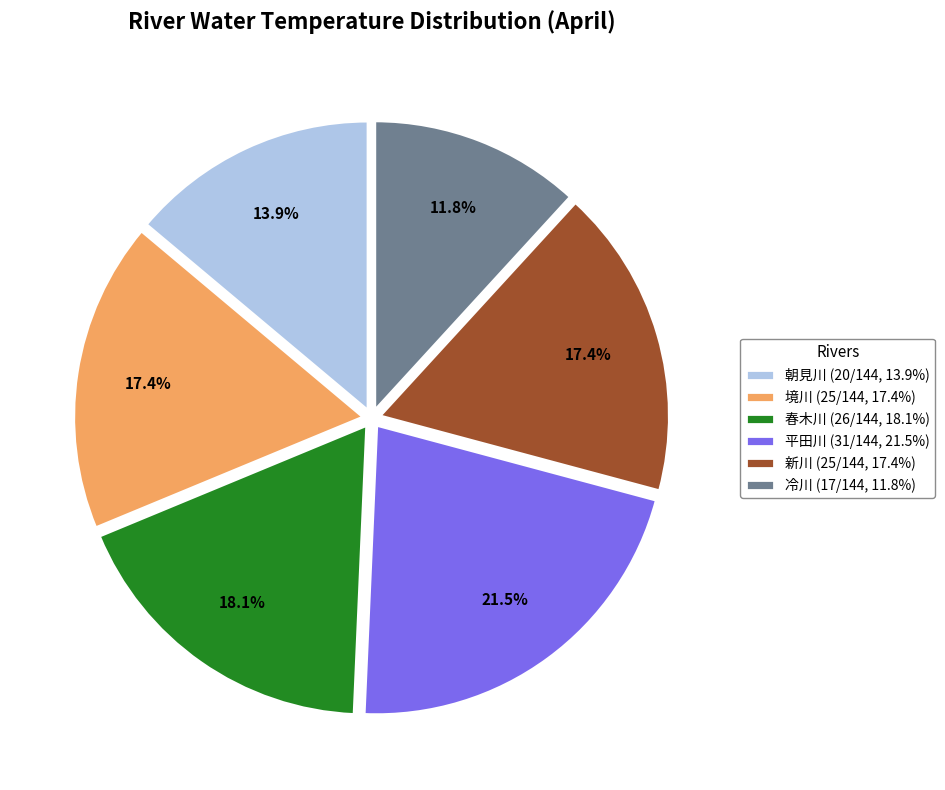

Which slice is the largest?

平田川